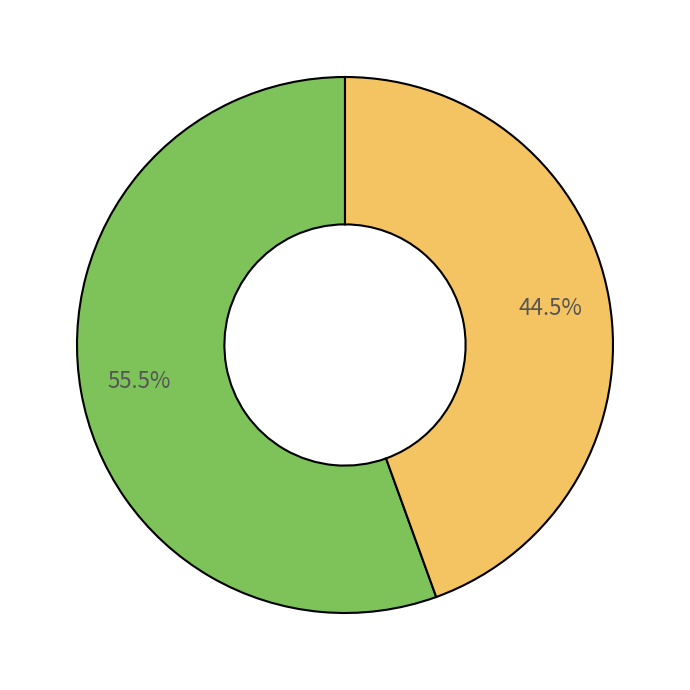

How many segments does this pie chart have?

2